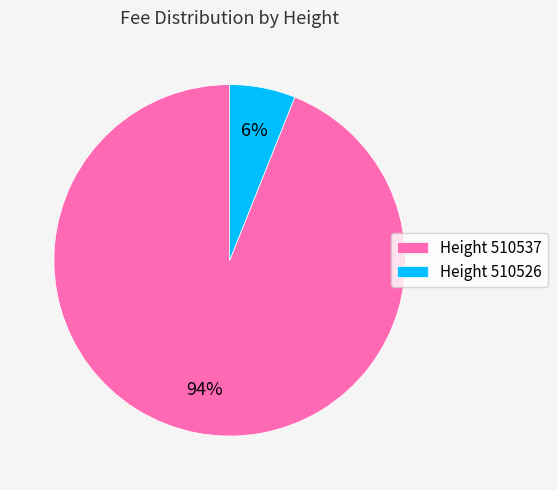

The Height 510526 slice represents 13% of the pie. True or false?

False